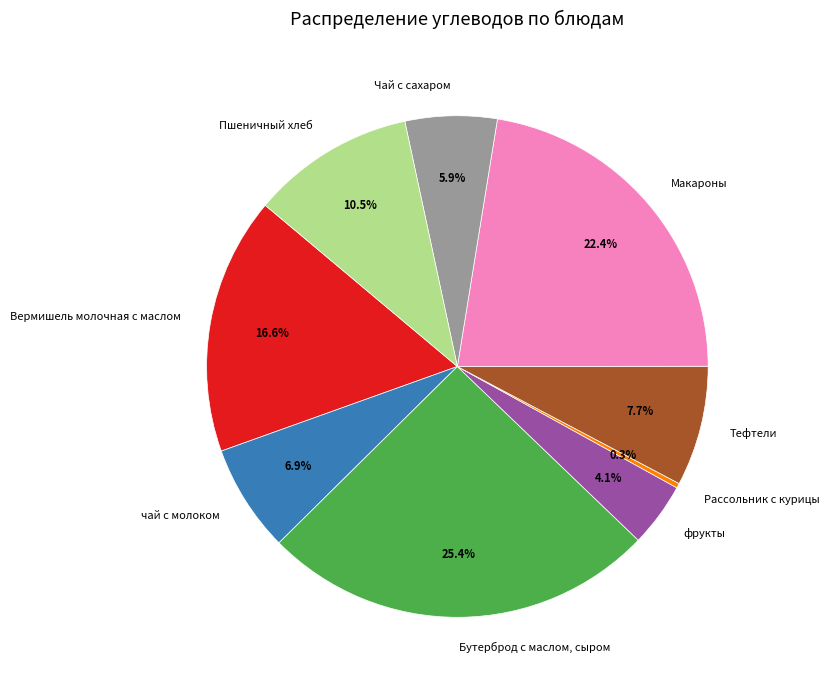

Between фрукты and Чай с сахаром, which is larger?

Чай с сахаром